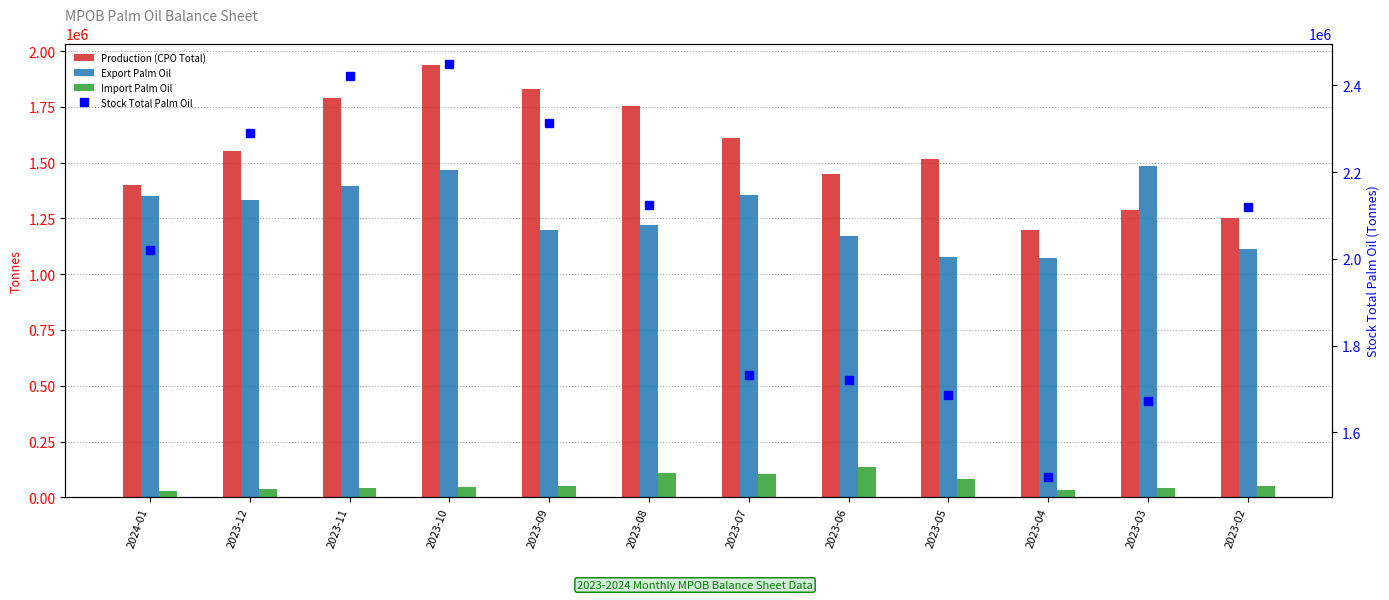

Which series has the widest spread of values?

Stock Total Palm Oil